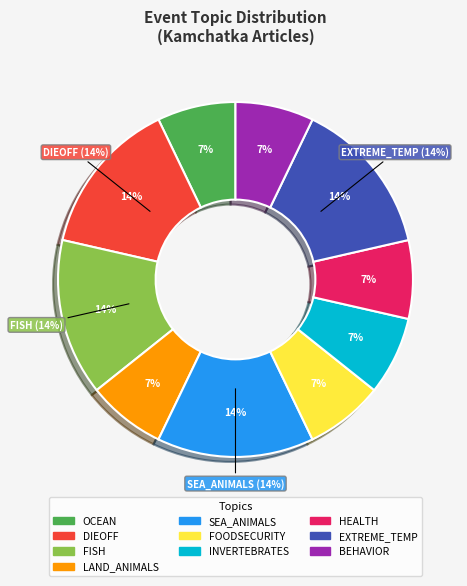

What is the ratio of the value at SEA_ANIMALS to the value at EXTREME_TEMP?

1.0